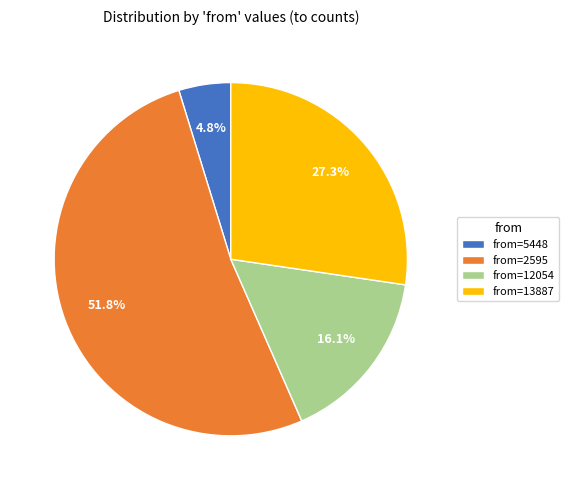

How many slices are in this pie chart?

4